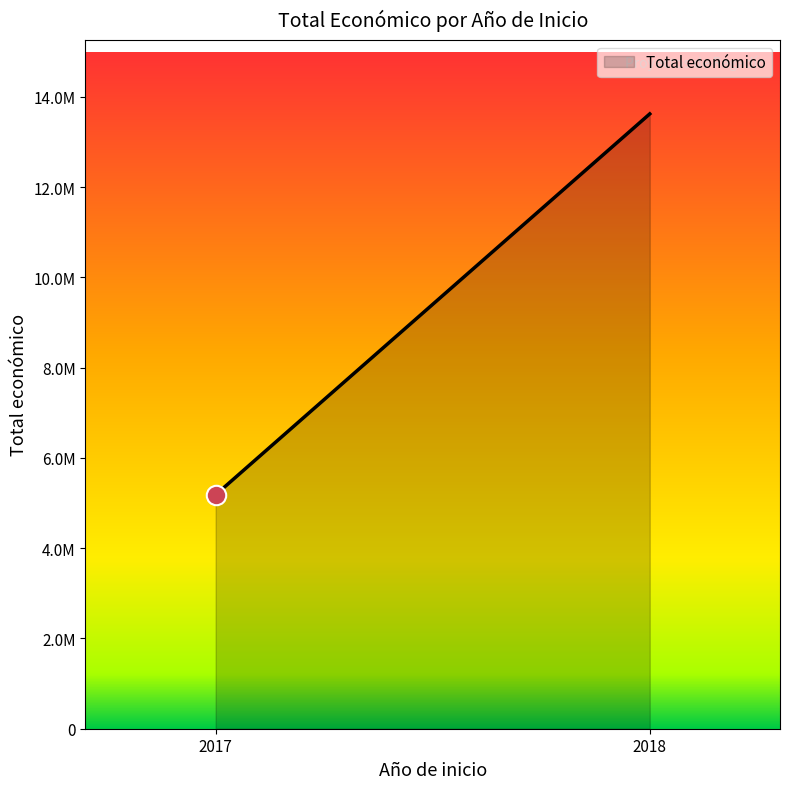

Which category has the lowest value across all series?

2017